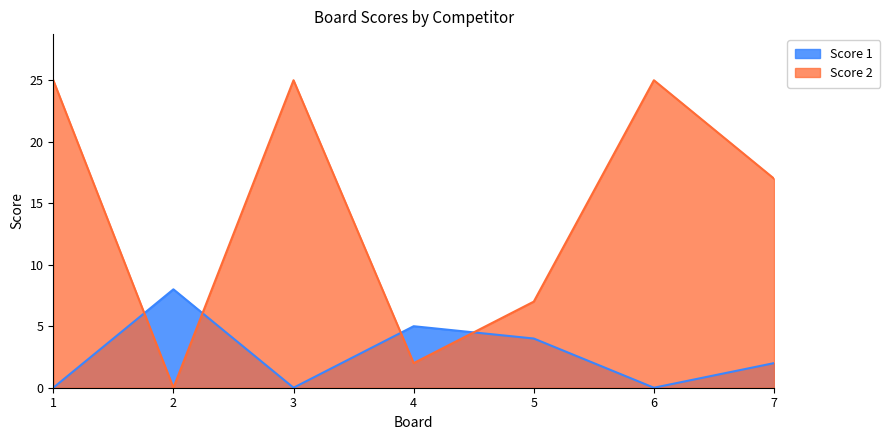

How many lines are shown in the chart?

2